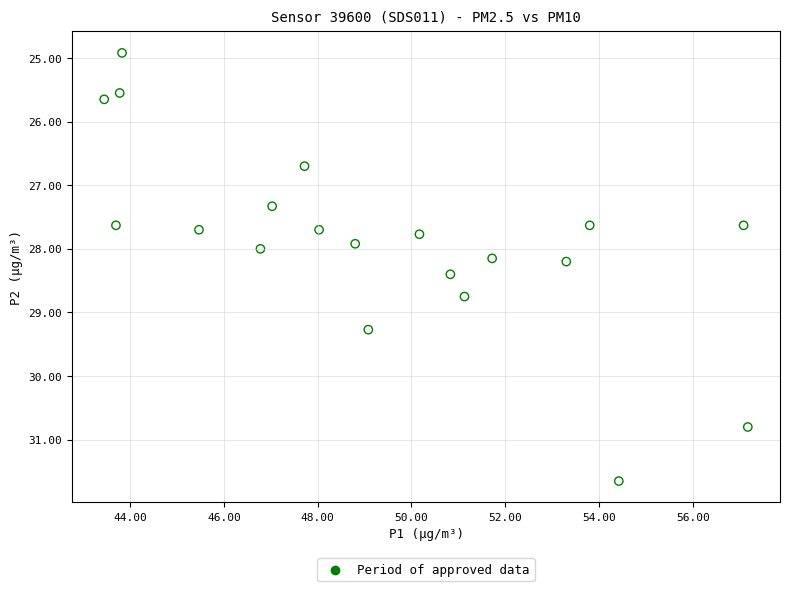

What is the range of X values (max minus min)?

13.7